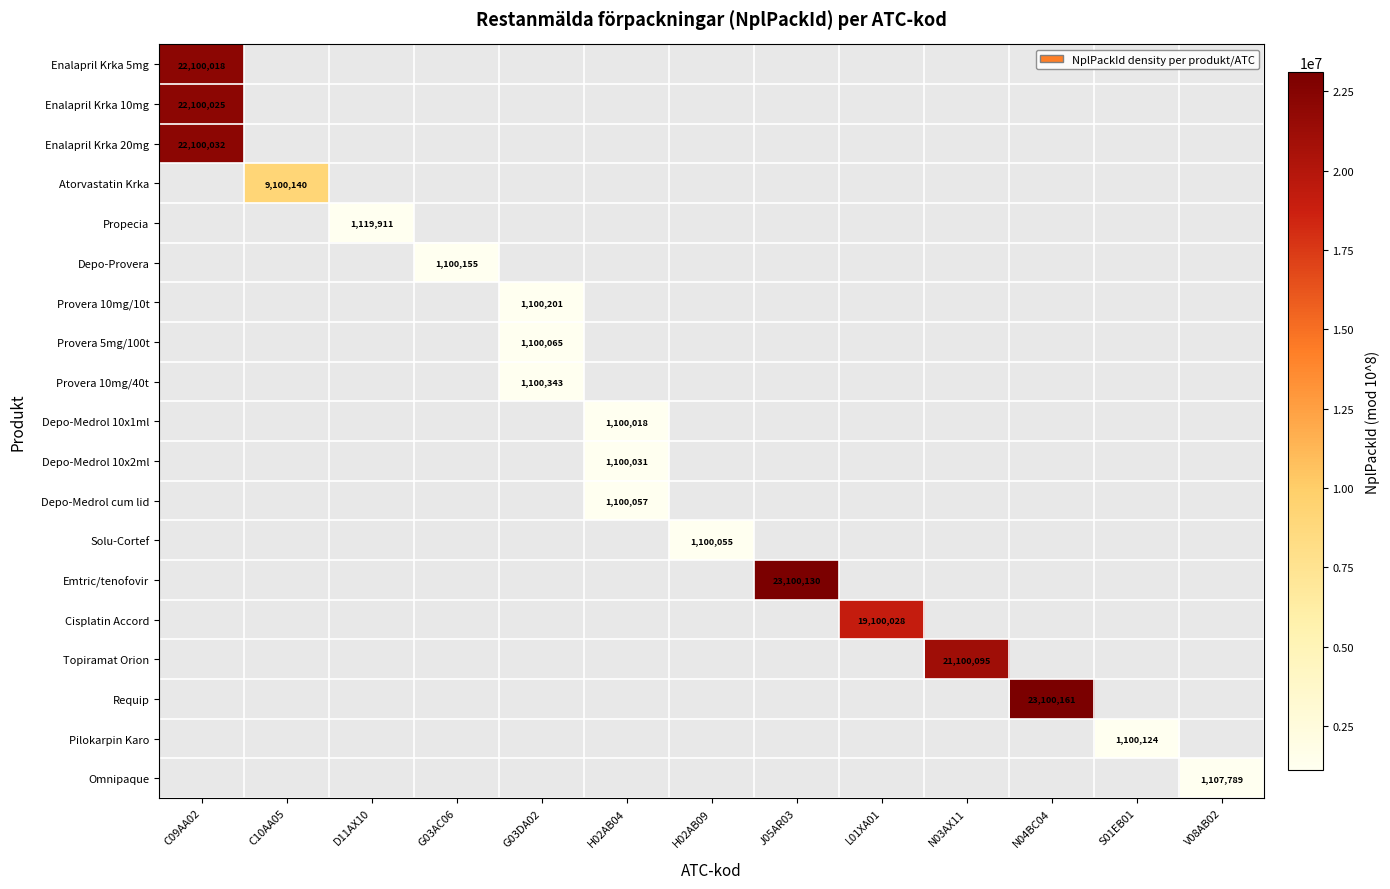

The value of Solu-Cortef at H02AB09 is 1569333. True or false?

False